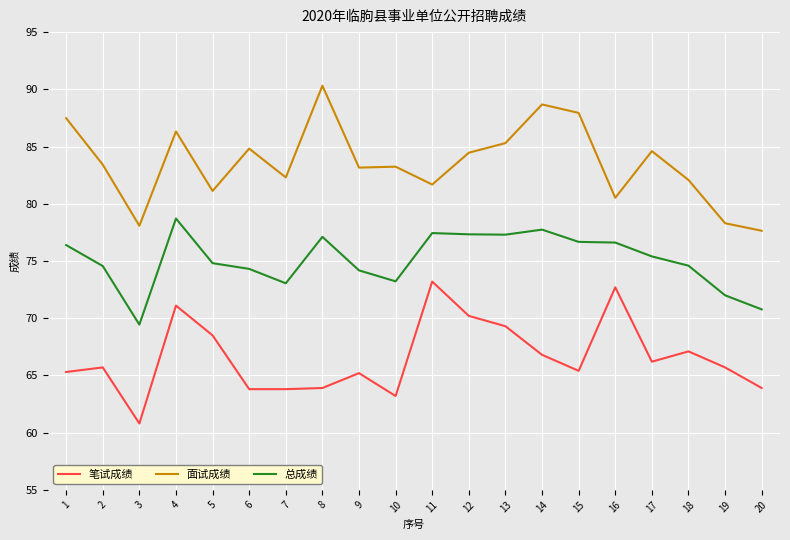

True or false: 面试成绩 has a value of 83.4 at 2.

True